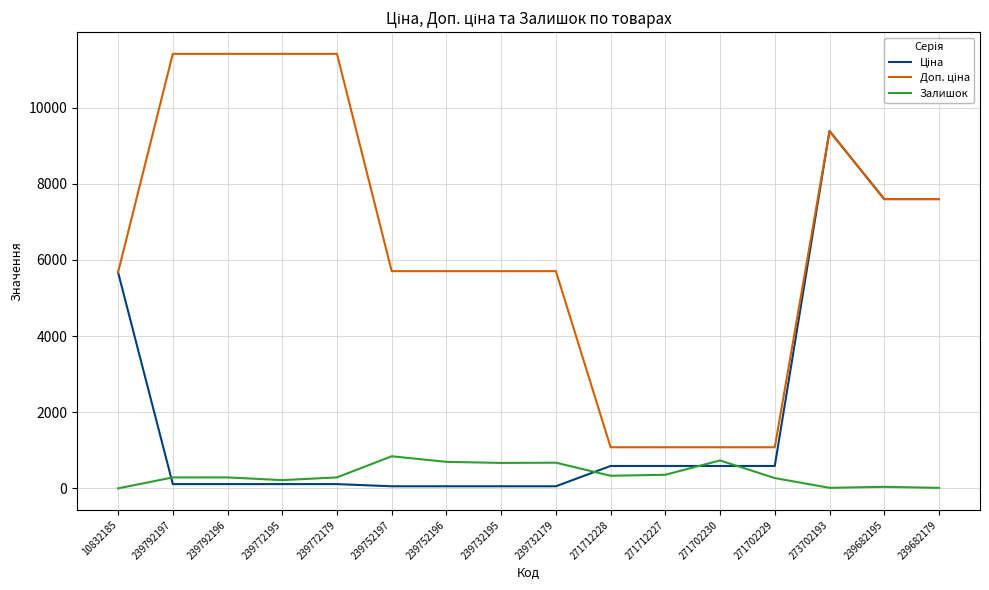

True or false: Залишок has a value of 15.0 at 239682179.

True